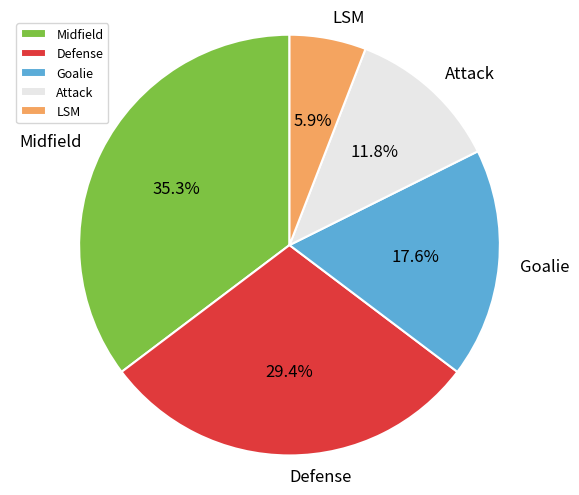

How many slices are in this pie chart?

5